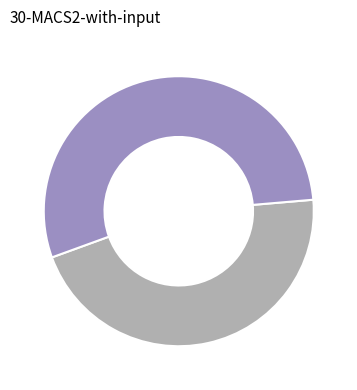

Is there any slice that represents more than half of the pie?

Yes